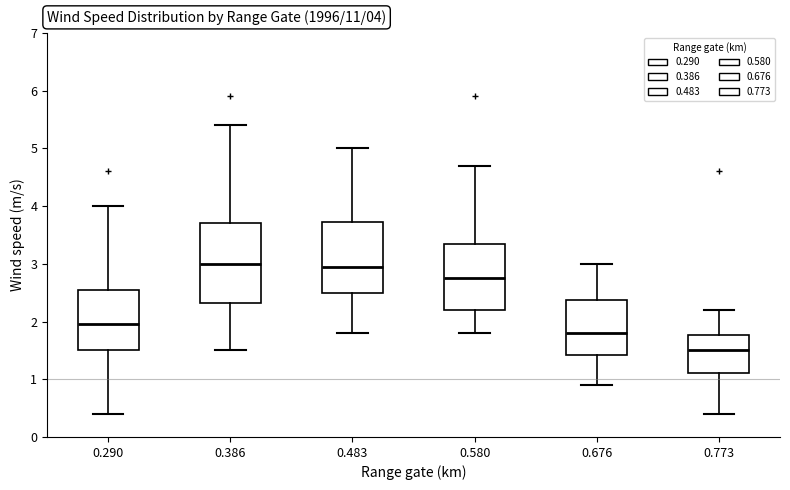

Which box has the lowest median line?

0.773